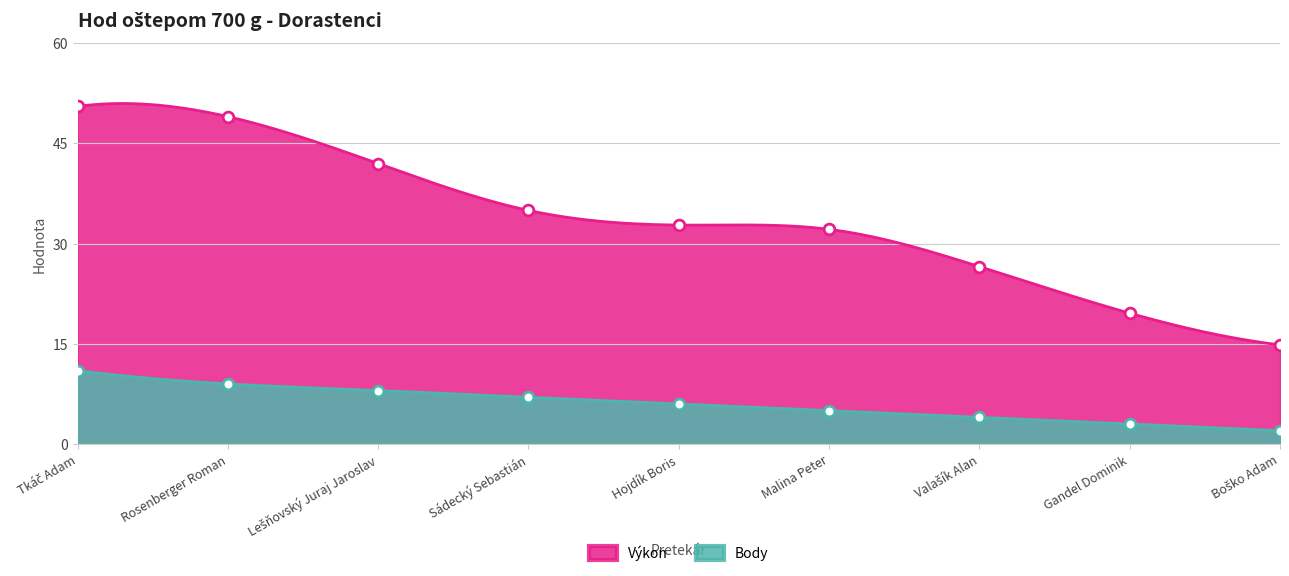

What are all the series names shown in the legend?

Výkon, Body